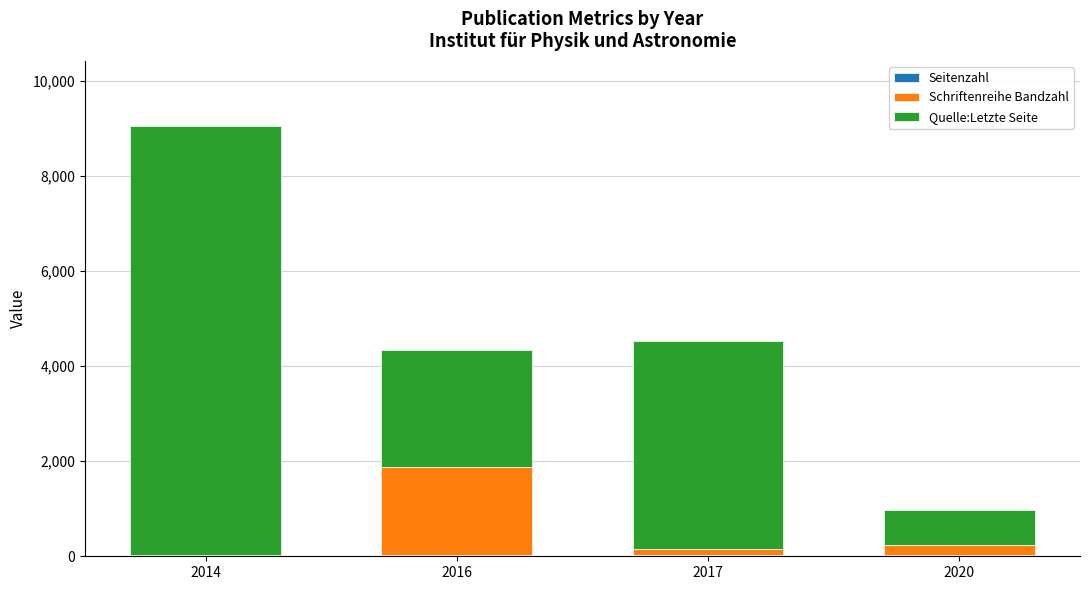

At which category is the sum across all series the highest?

2014